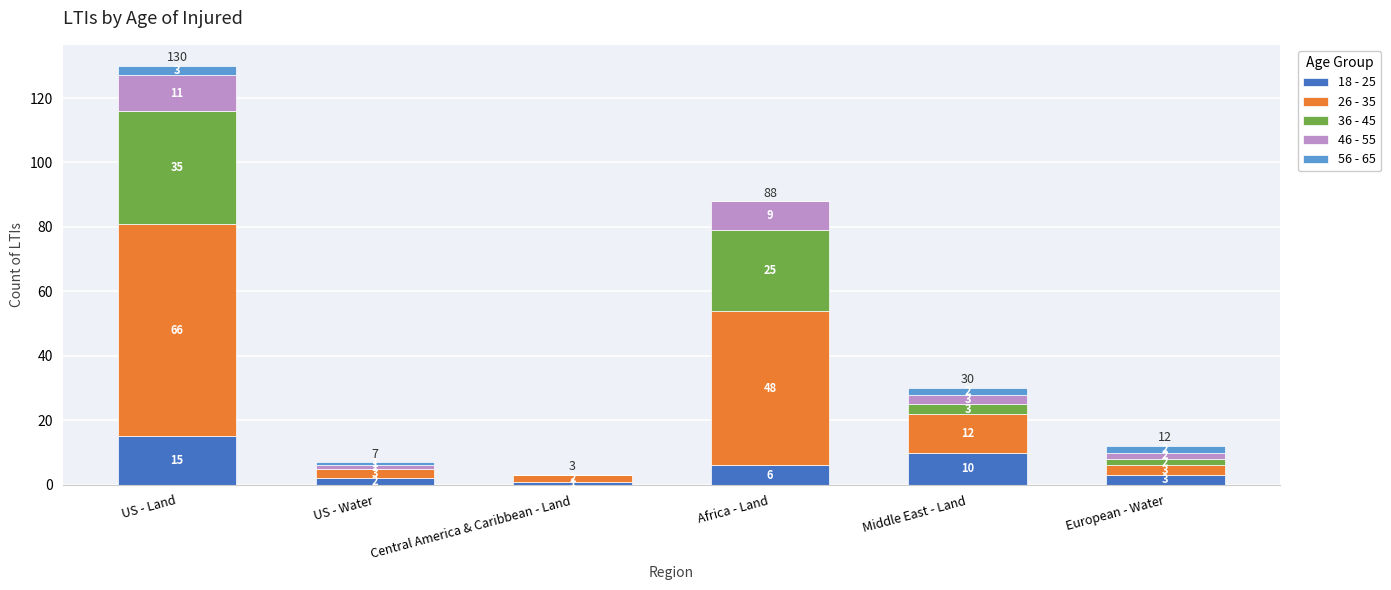

Read the 18 - 25 value at Africa - Land.

6